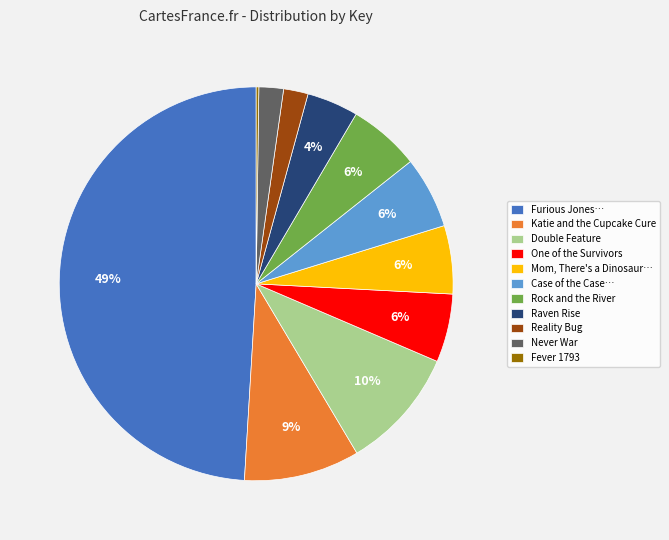

Is it true that One of the Survivors is 6% of the pie?

True